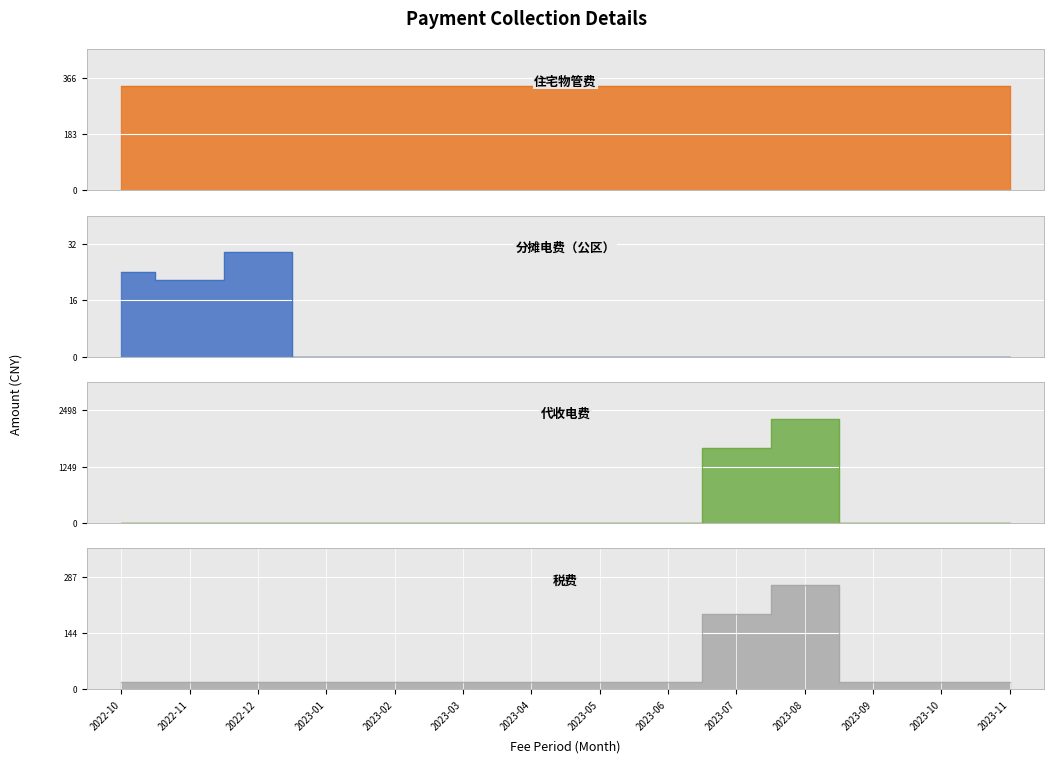

Is it true that 代收电费 equals 0.0 at 2023-05?

True